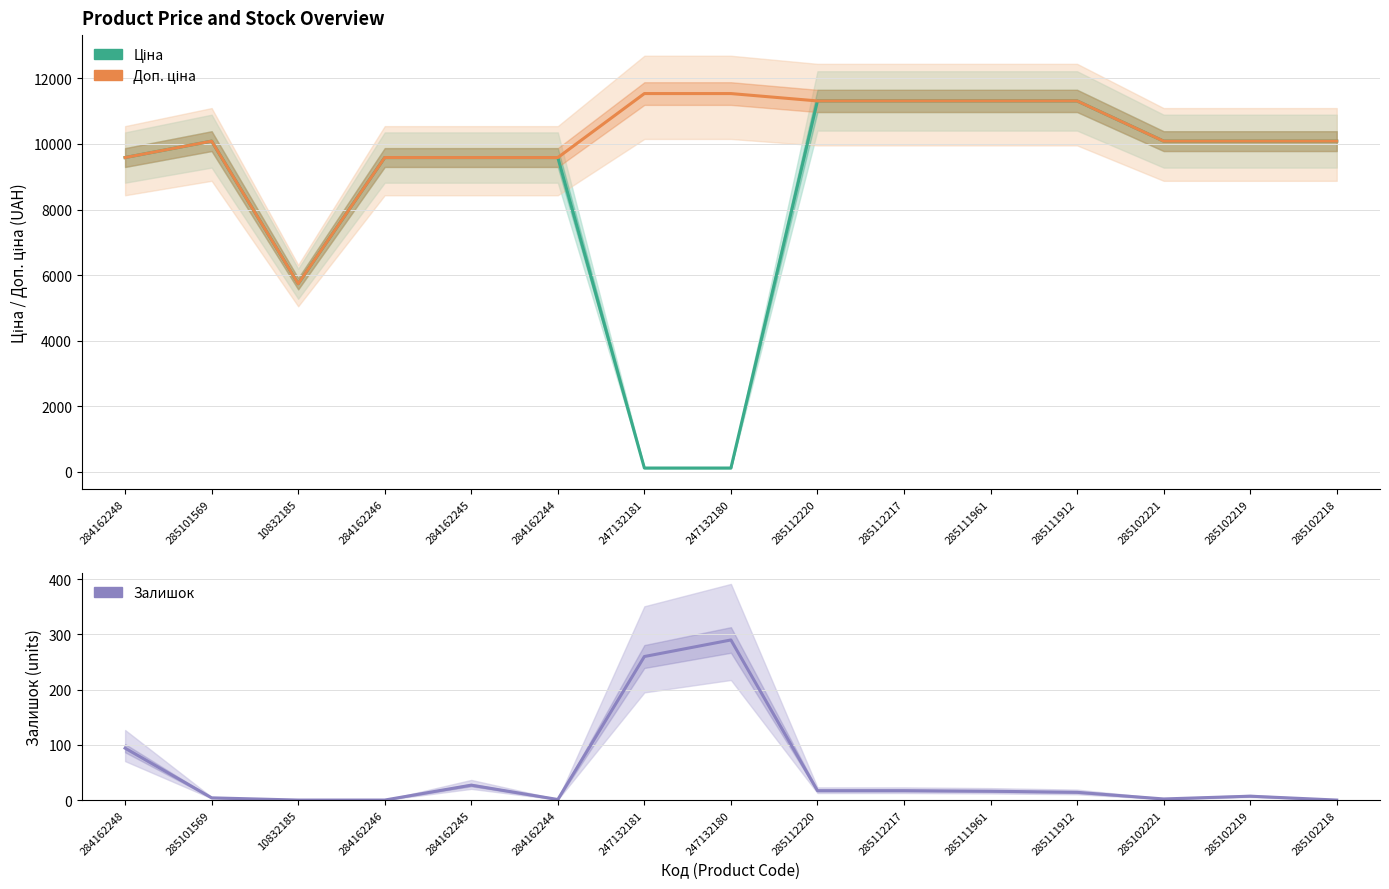

True or false: Ціна and Доп. ціна intersect in this chart.

False